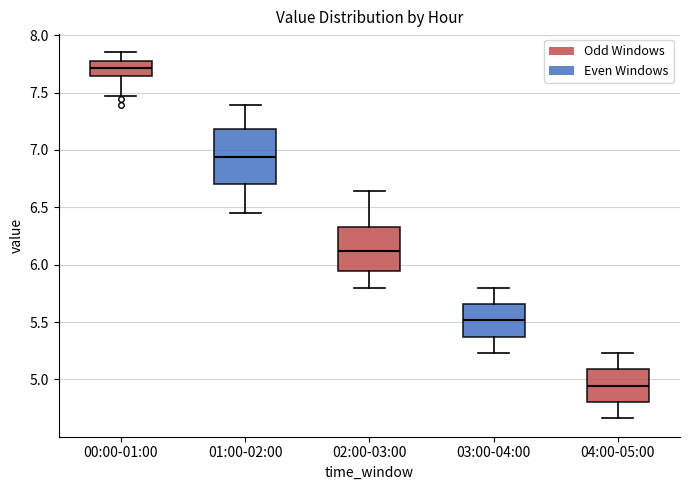

Reading left to right, read every box against the y-axis: the position of its median line, the range the box covers, and the ends of its whiskers. The values are not printed on the chart, so give them approximately, as read against the axis.

00:00-01:00: median 7.70, box 7.65 to 7.75, whiskers 7.45 to 7.85
01:00-02:00: median 6.95, box 6.70 to 7.20, whiskers 6.45 to 7.40
02:00-03:00: median 6.10, box 5.95 to 6.35, whiskers 5.80 to 6.65
03:00-04:00: median 5.50, box 5.35 to 5.65, whiskers 5.25 to 5.80
04:00-05:00: median 4.95, box 4.80 to 5.10, whiskers 4.65 to 5.25